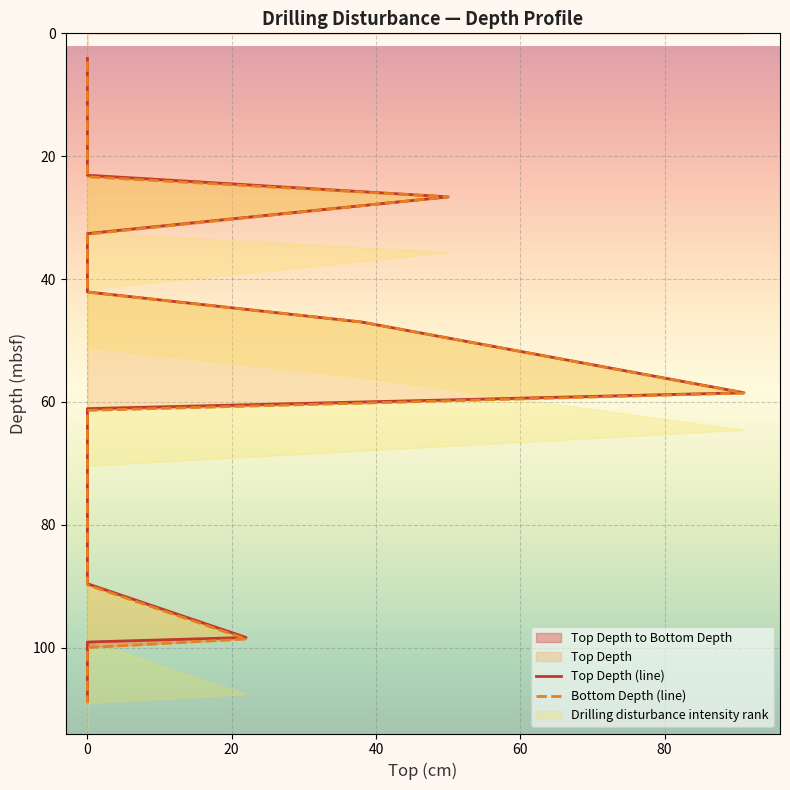

True or false: Top Depth (line) has more than 0 points higher than both neighbors.

False